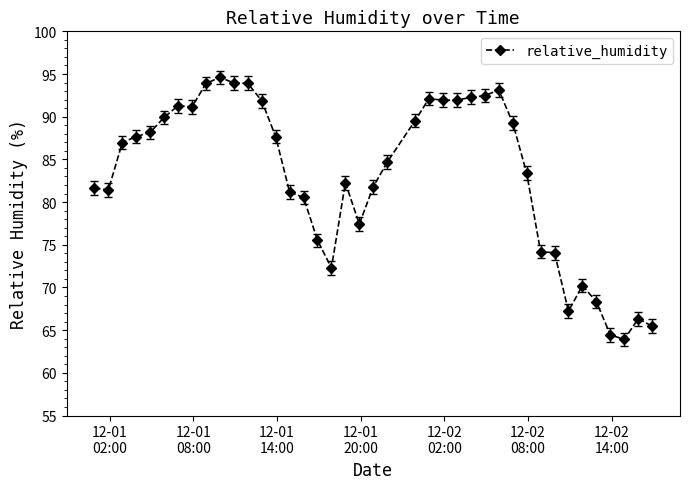

What is the difference between the maximum and minimum values?

30.7